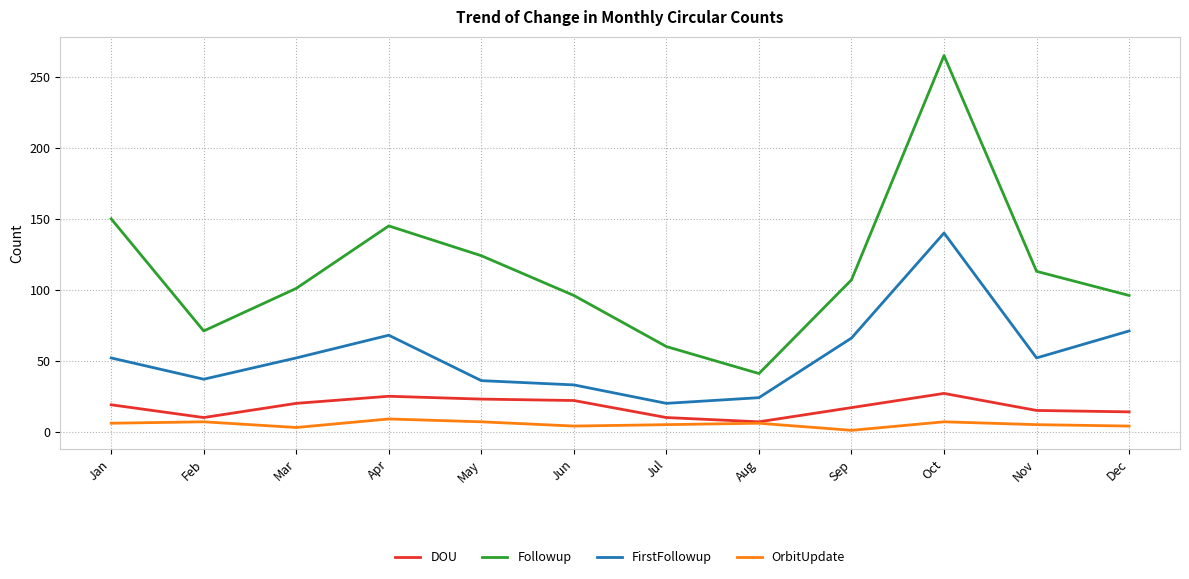

Is the value of DOU at Sep greater than the value of FirstFollowup at Dec?

No